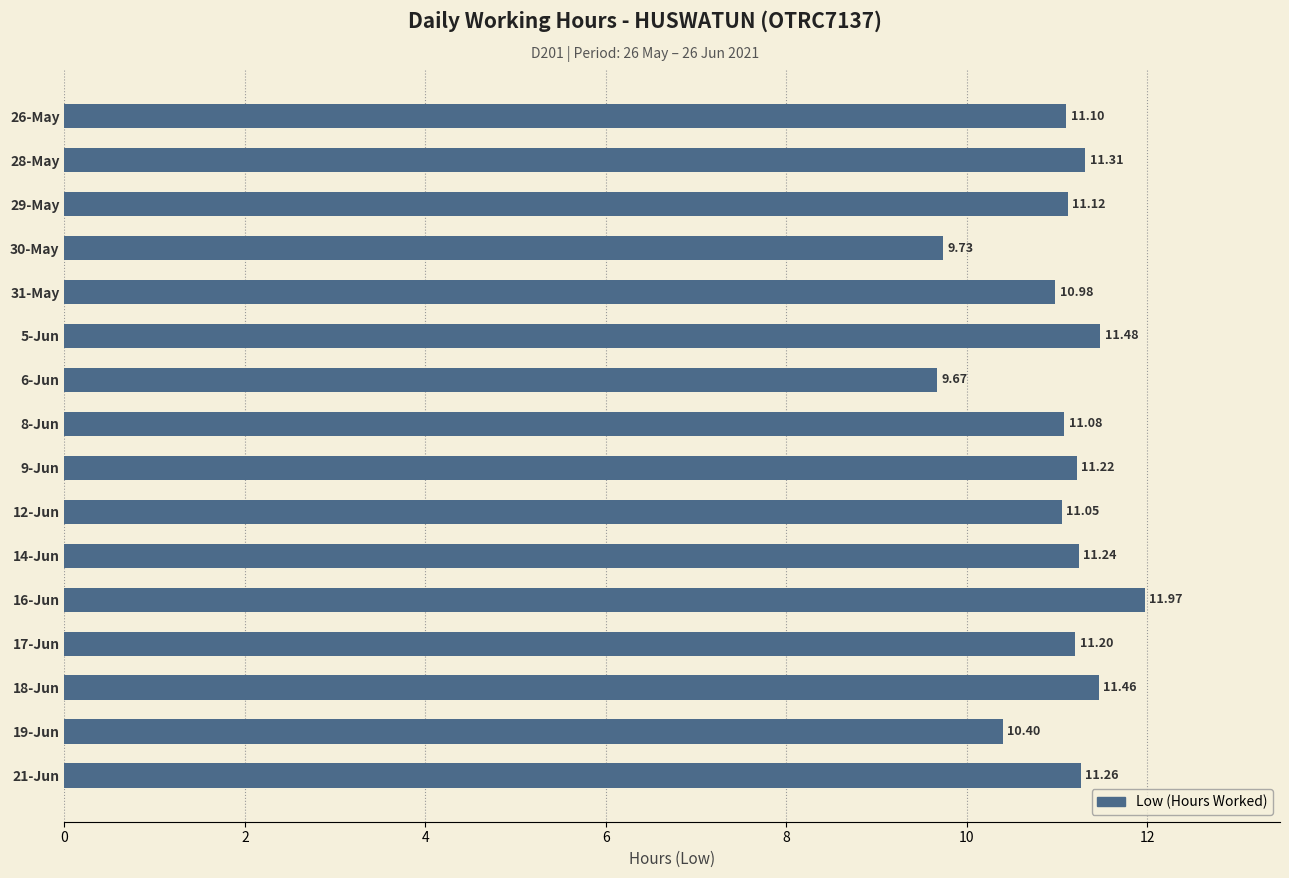

What is the ratio of the value at 21-Jun to the value at 16-Jun?

0.9